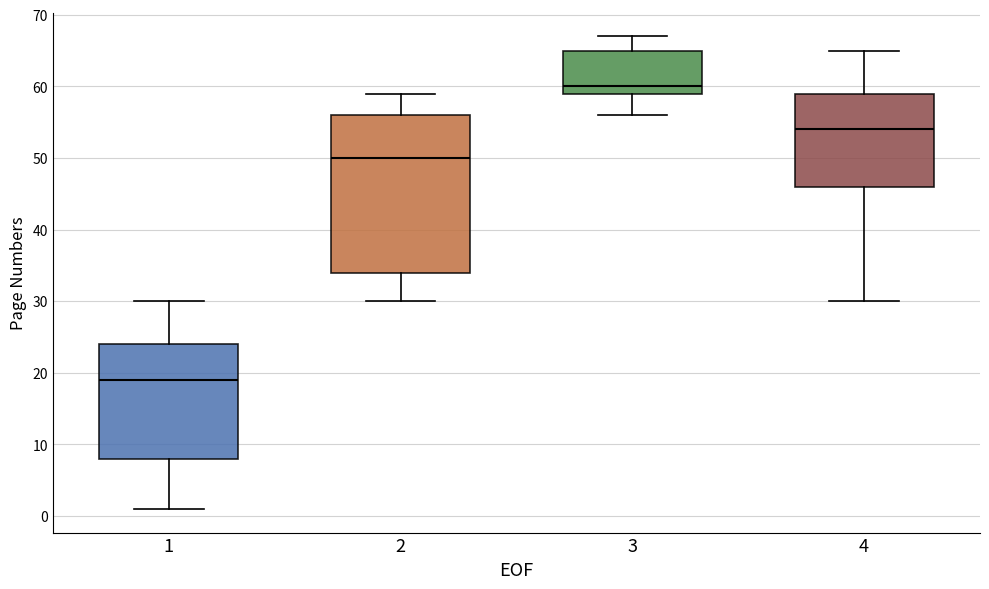

Reading left to right, transcribe this box plot: for each box, give where its median line is, the range the box spans, and where its two whiskers end, as read against the y-axis. The values are not printed on the chart, so give them approximately, as read against the axis.

1: median 19, box 8 to 24, whiskers 1 to 30
2: median 50, box 34 to 56, whiskers 30 to 59
3: median 60, box 59 to 65, whiskers 56 to 67
4: median 54, box 46 to 59, whiskers 30 to 65